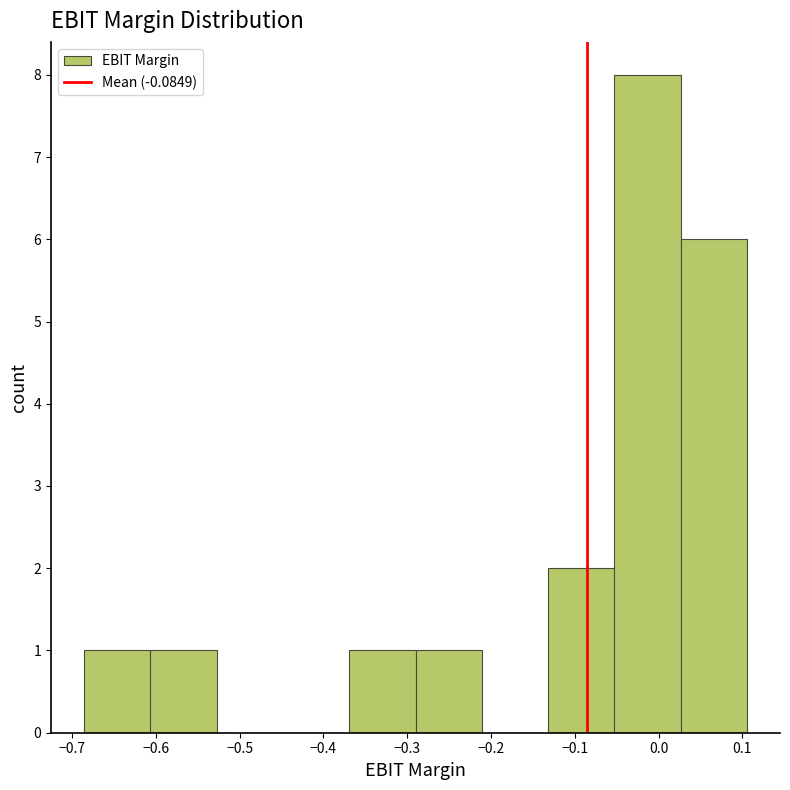

Reading left to right, list every bar in this chart as the range it spans on the x-axis followed by its height. Neither the bar edges nor the heights are printed on the chart, so give them approximately, as read against the axes.

-0.69 to -0.61: 1
-0.61 to -0.53: 1
-0.53 to -0.45: 0
-0.45 to -0.37: 0
-0.37 to -0.29: 1
-0.29 to -0.21: 1
-0.21 to -0.13: 0
-0.13 to -0.05: 2
-0.05 to 0.03: 8
0.03 to 0.11: 6